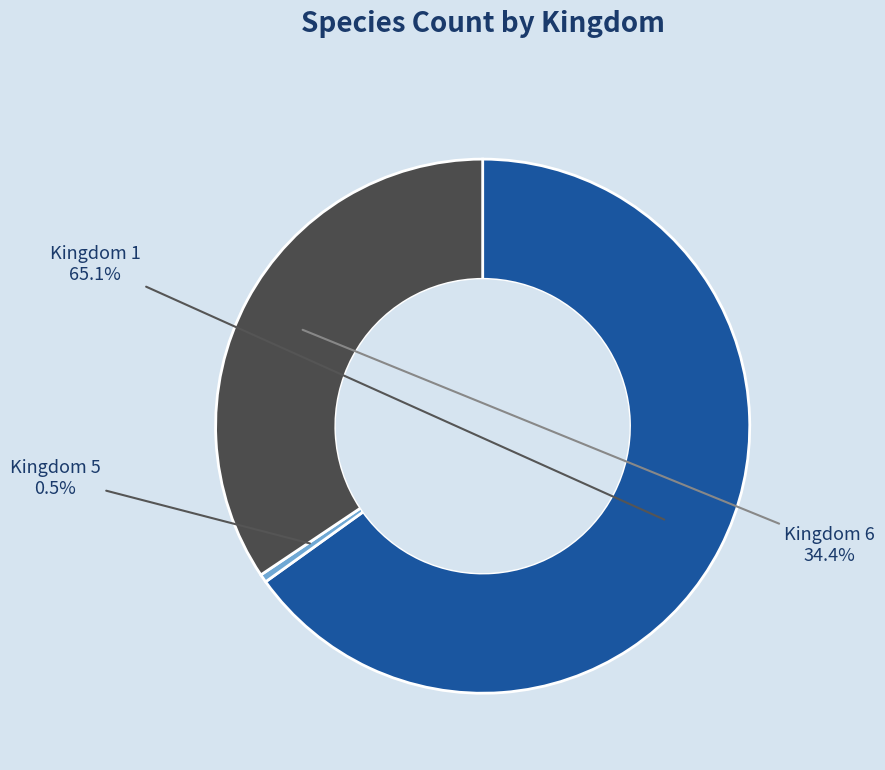

Count the number of slices in the pie.

3